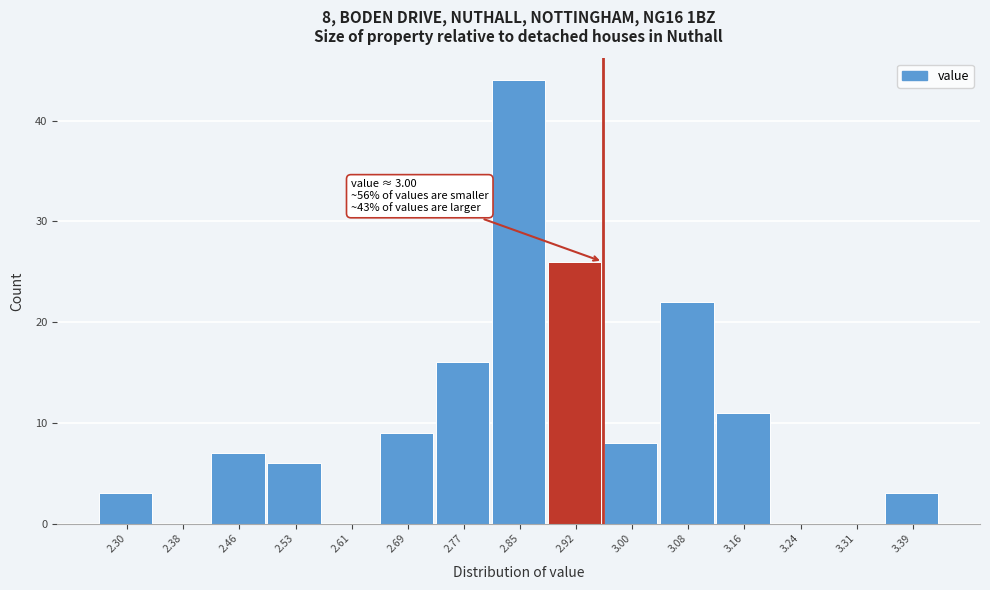

Reading right to left, list all the values displayed in this chart.

3.39=3	3.31=0	3.24=0	3.16=11	3.08=22	3.00=8	2.92=26	2.85=44	2.77=16	2.69=9	2.61=0	2.53=6	2.46=7	2.38=0	2.30=3